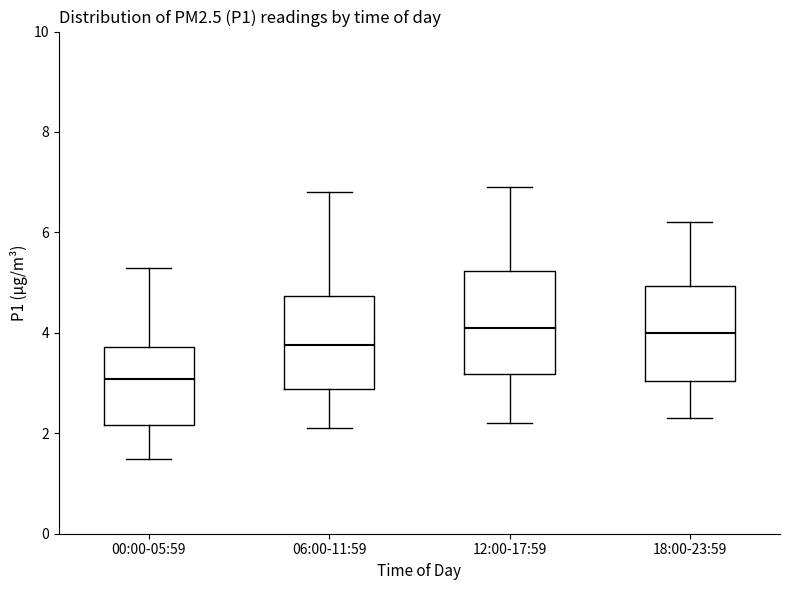

Reading left to right, transcribe this box plot: for each box, give where its median line is, the range the box spans, and where its two whiskers end, as read against the y-axis. The values are not printed on the chart, so give them approximately, as read against the axis.

00:00-05:59: median 3.0, box 2.2 to 3.8, whiskers 1.4 to 5.4
06:00-11:59: median 3.8, box 2.8 to 4.8, whiskers 2.2 to 6.8
12:00-17:59: median 4.2, box 3.2 to 5.2, whiskers 2.2 to 7.0
18:00-23:59: median 4.0, box 3.0 to 5.0, whiskers 2.4 to 6.2